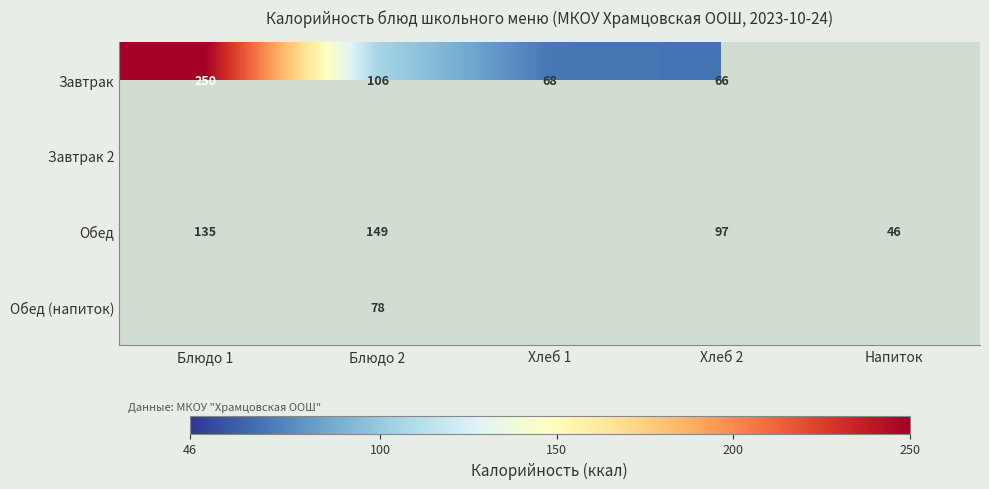

What is the maximum value shown in the chart?

250.0